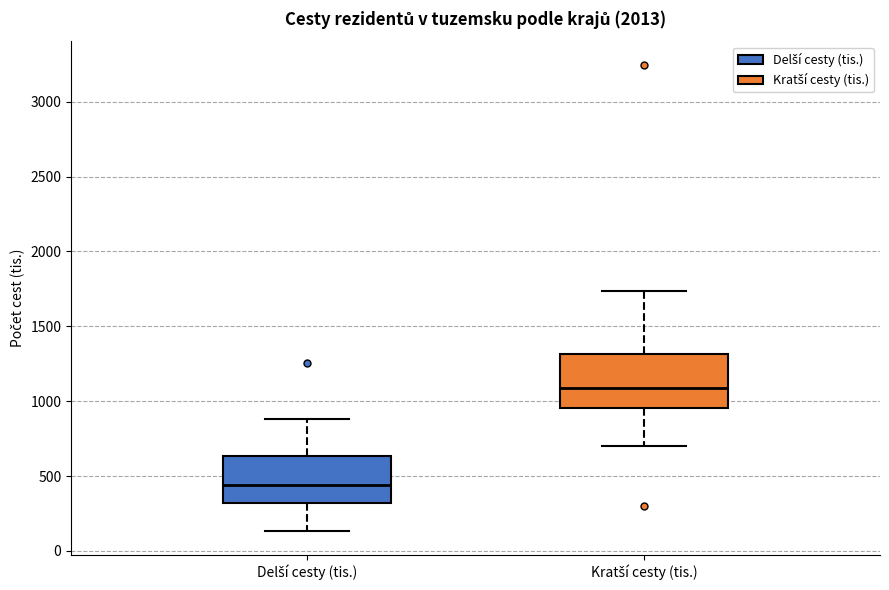

Reading left to right, read every box against the y-axis: the position of its median line, the range the box covers, and the ends of its whiskers. The values are not printed on the chart, so give them approximately, as read against the axis.

Delší cesty (tis.): median 450, box 300 to 650, whiskers 150 to 900
Kratší cesty (tis.): median 1100, box 950 to 1300, whiskers 700 to 1750